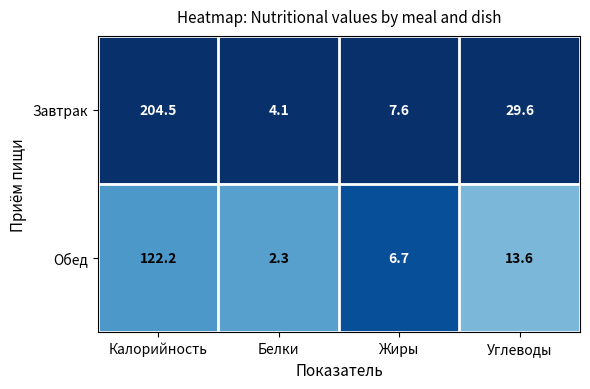

Reading left to right, transcribe all the data shown in this chart.

Завтрак: Калорийность=204.5	Белки=4.1	Жиры=7.6	Углеводы=29.6
Обед: Калорийность=122.2	Белки=2.3	Жиры=6.7	Углеводы=13.6